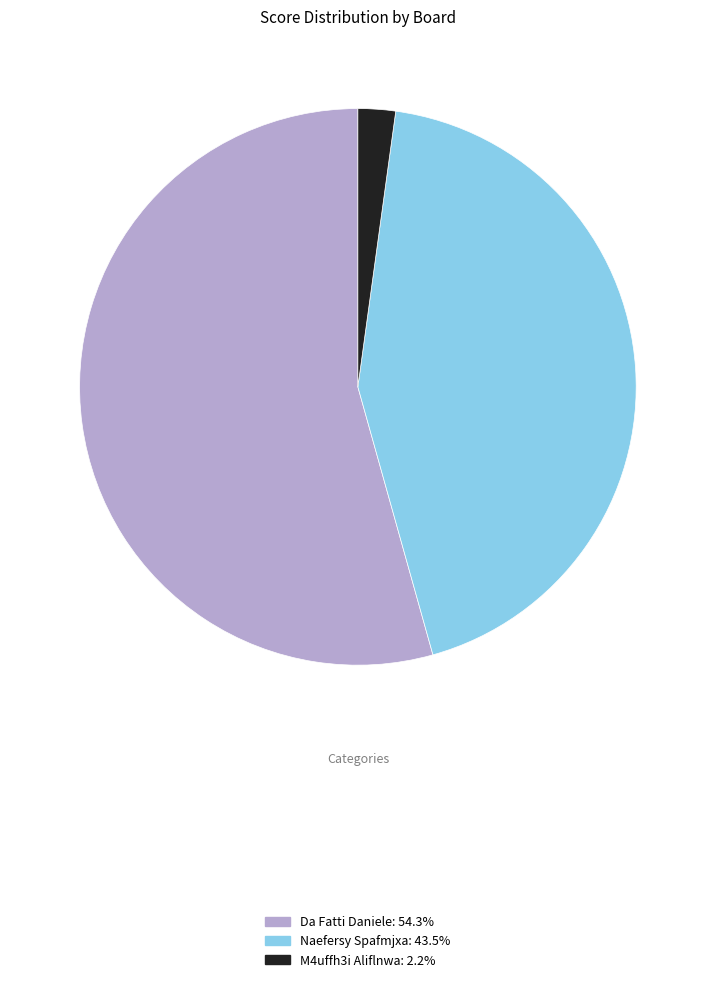

Is there any slice that represents more than half of the pie?

Yes